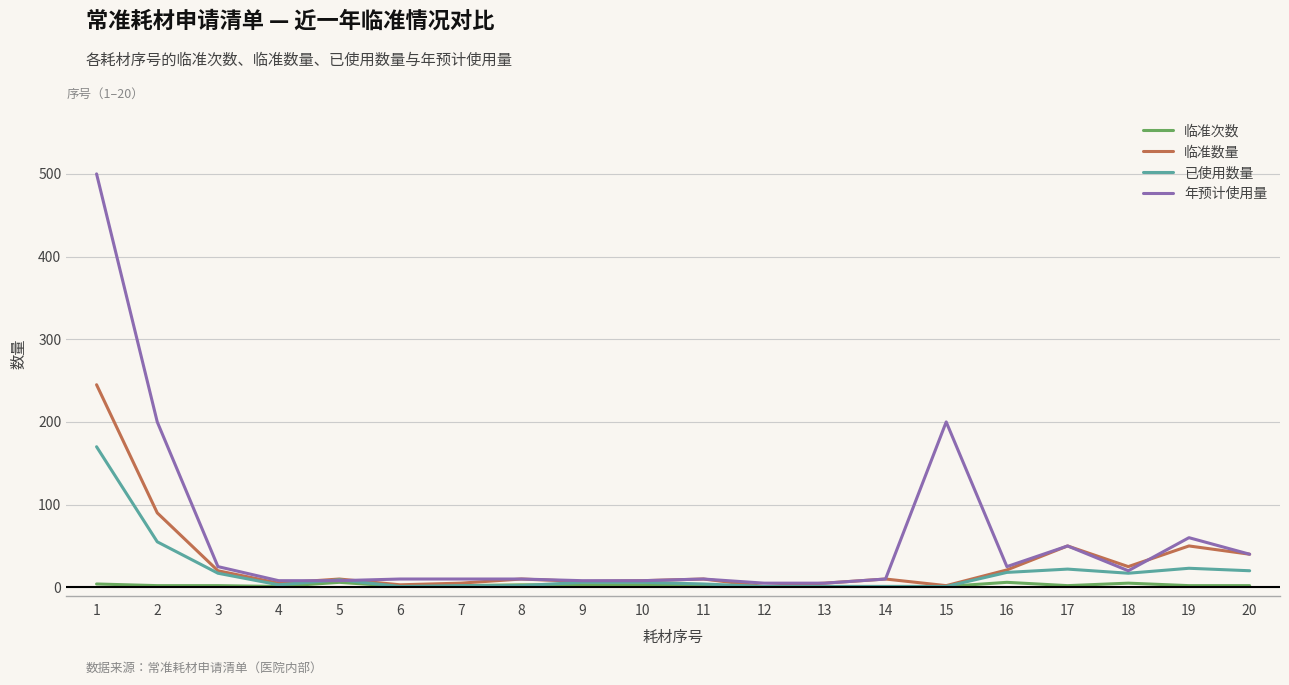

Which series has the largest range (max minus min)?

年预计使用量